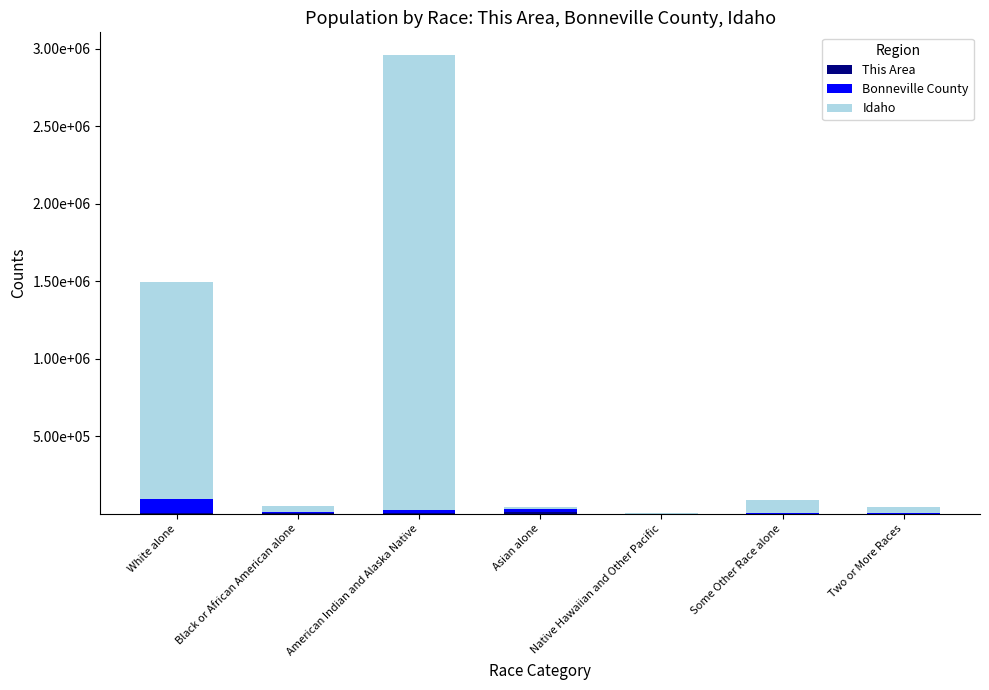

Read the Bonneville County value at Some Other Race alone, to the nearest 50.

5350